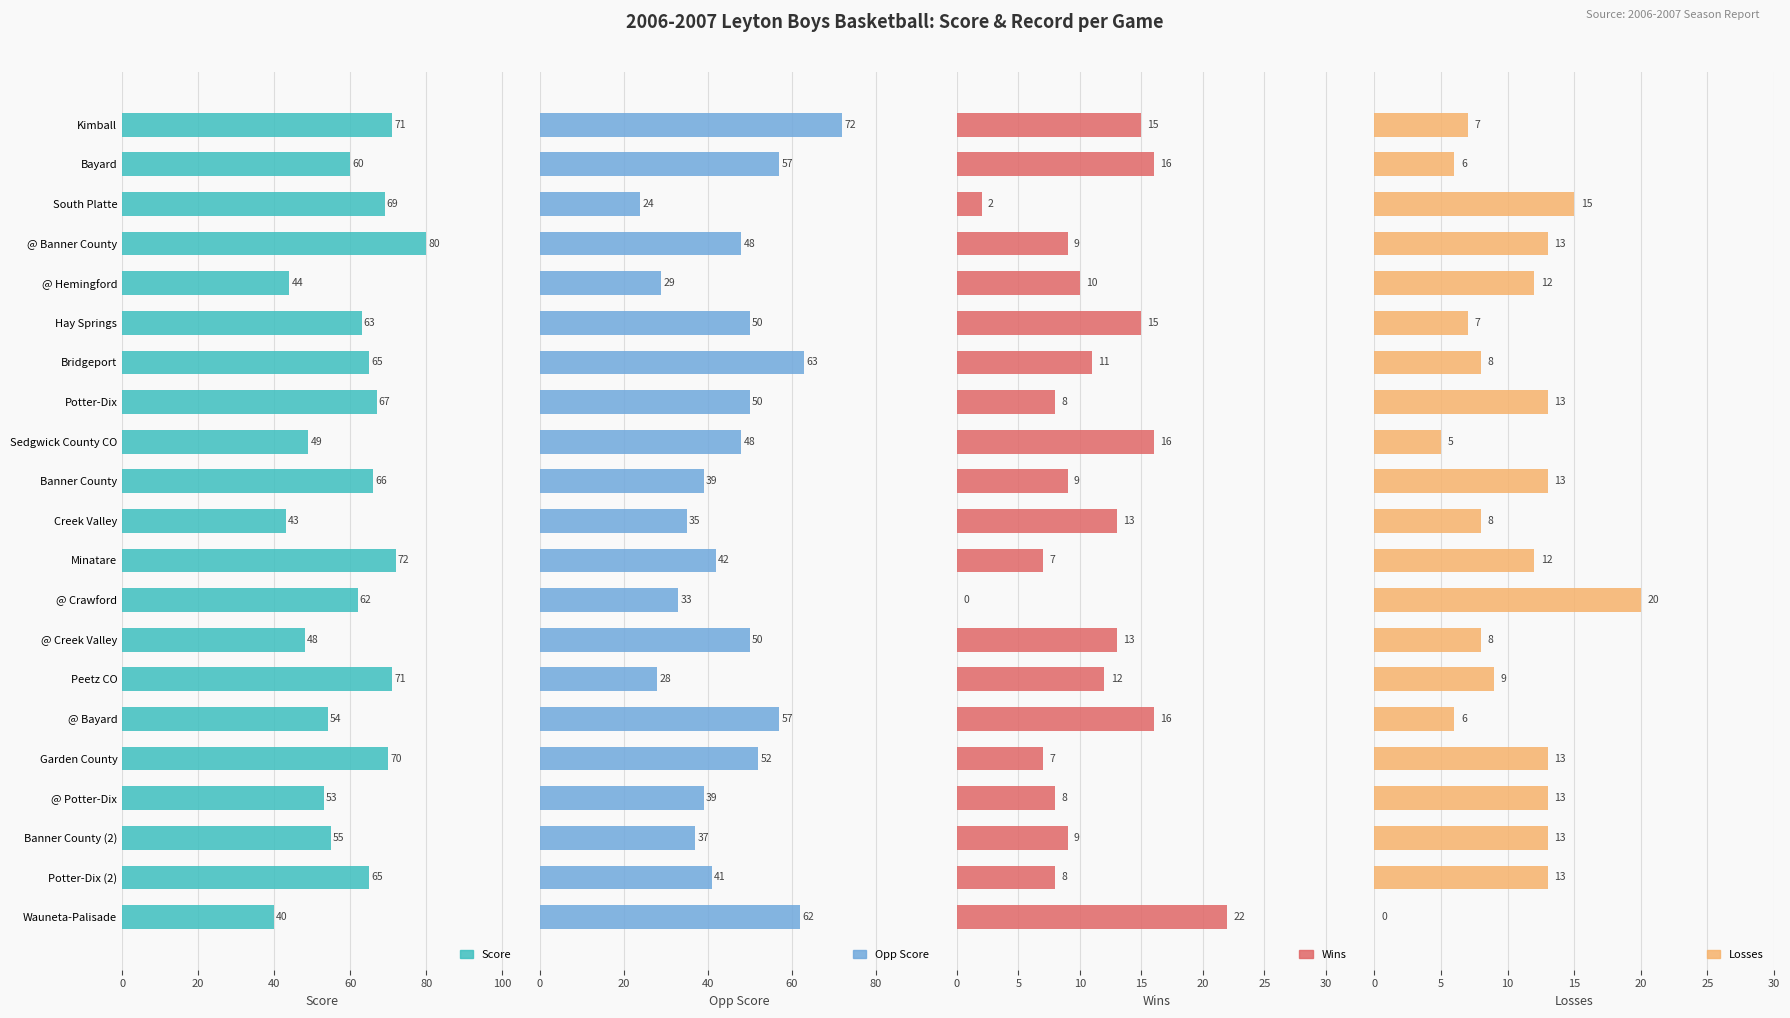

Which series changed the most between Sedgwick County CO and Creek Valley?

Opp Score